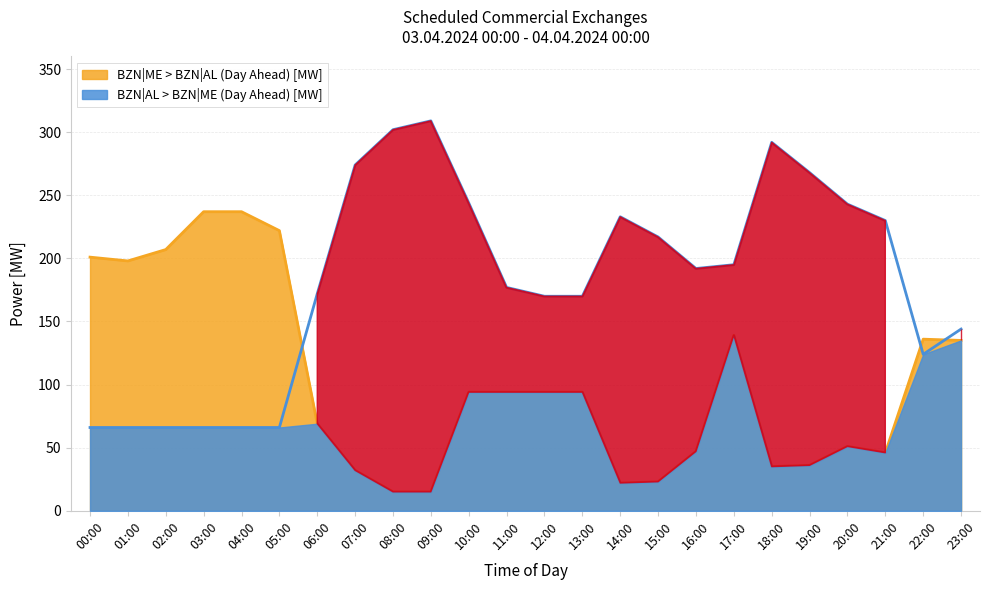

List the series in order of their overall mean, highest first.

BZN|AL > BZN|ME (Day Ahead) [MW], BZN|ME > BZN|AL (Day Ahead) [MW]